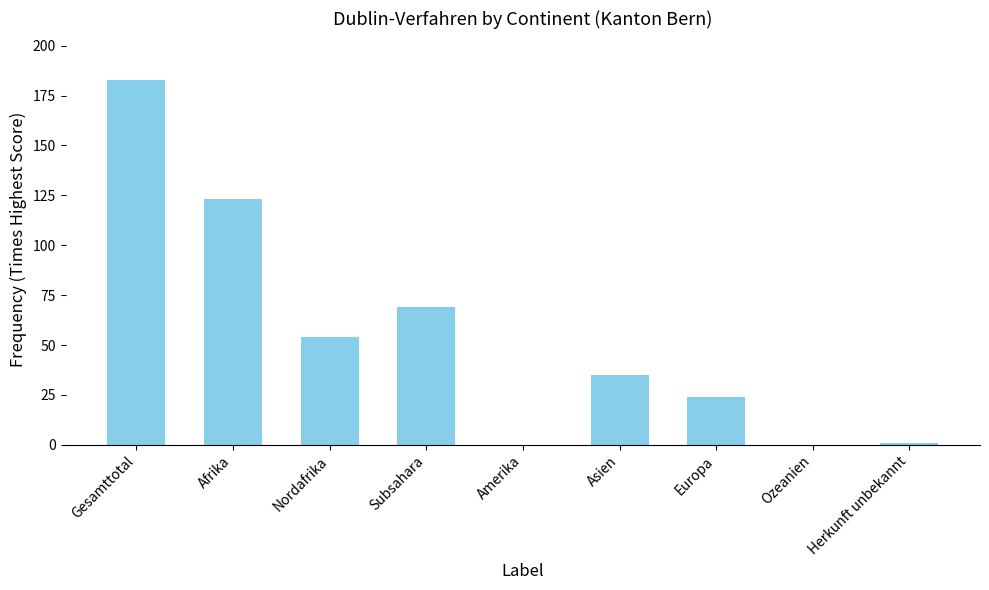

Is it true that the value at Amerika is 102?

False